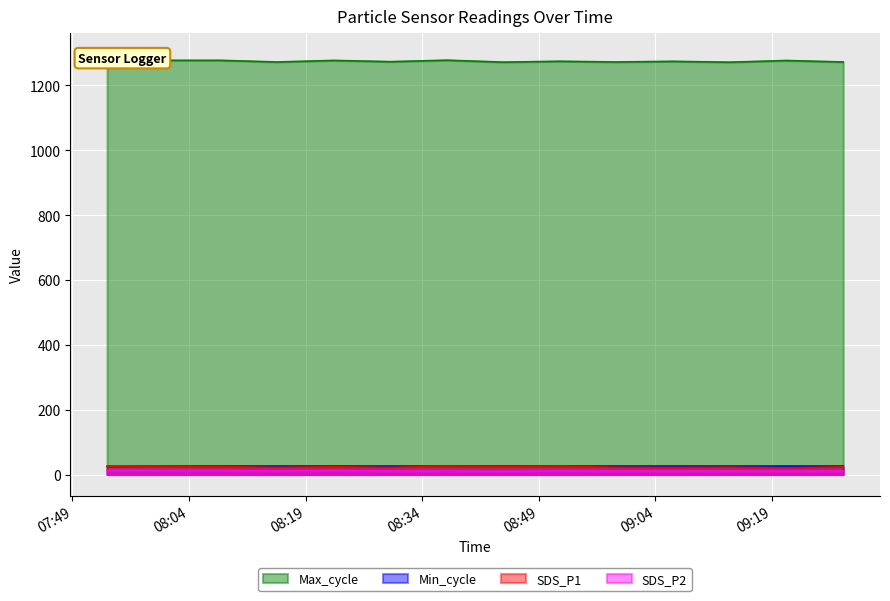

What is the sum of the SDS_P1 values at 2022/03/16 08:44:27 and 2022/03/16 07:53:27?

49.7